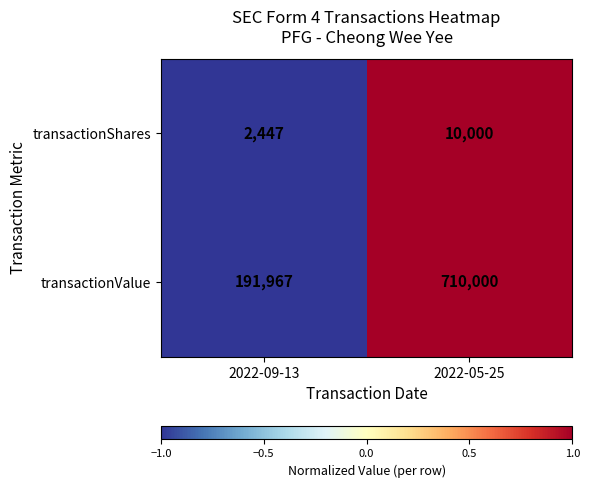

What is the sum of the transactionShares values at 2022-09-13 and 2022-05-25?

12447